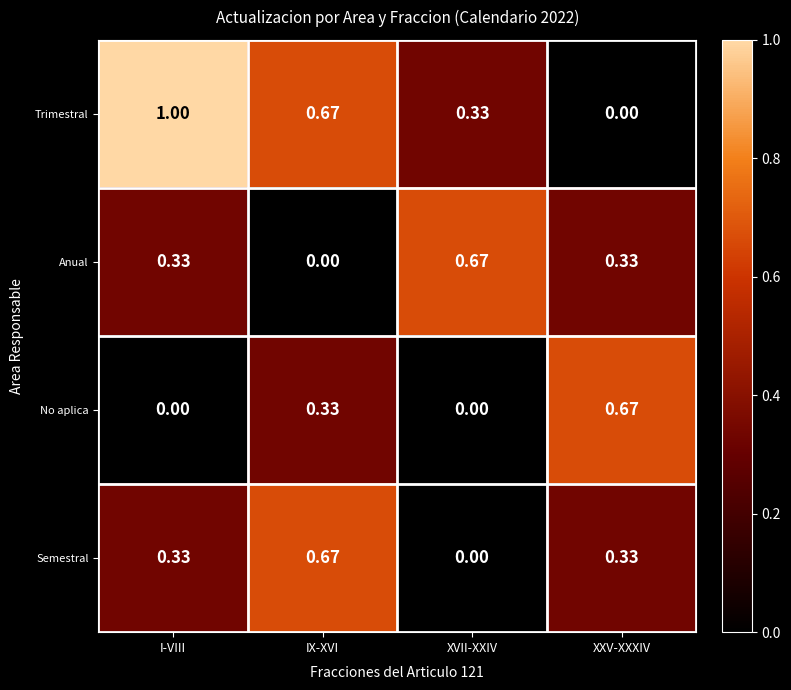

At which label is Trimestral closest to 0?

XXV-XXXIV